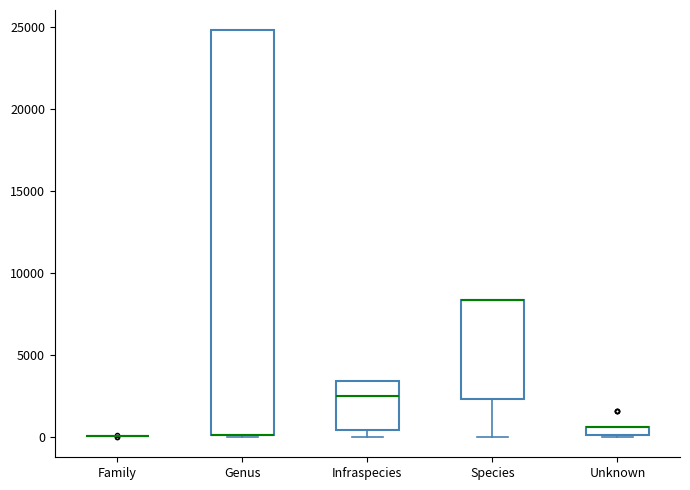

Comparing the boxes themselves (not the whiskers), which one is the tallest?

Genus